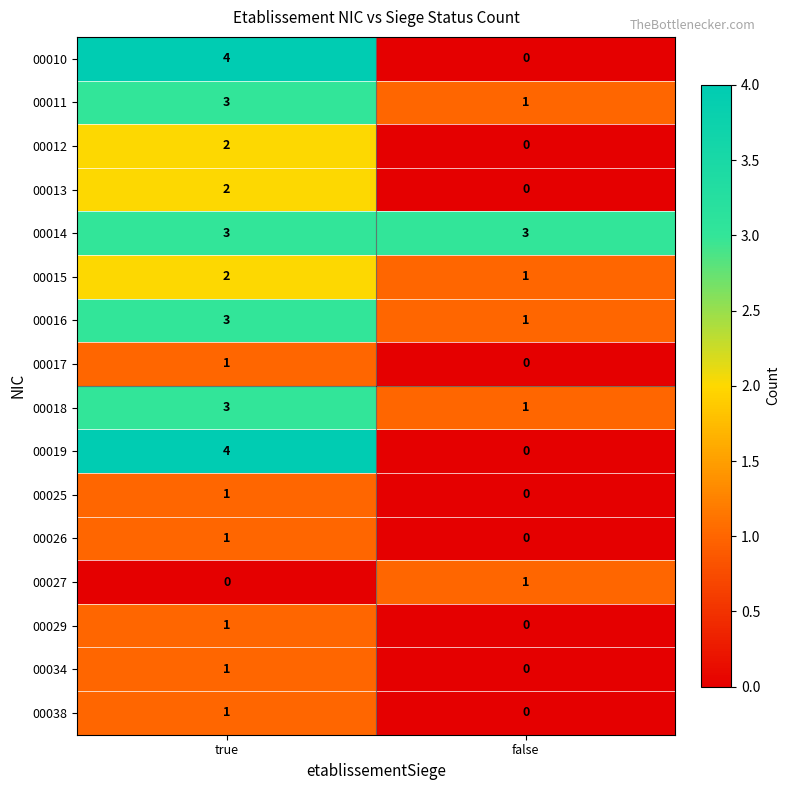

Is the value of 00016 at false greater than the value of 00015 at true?

No